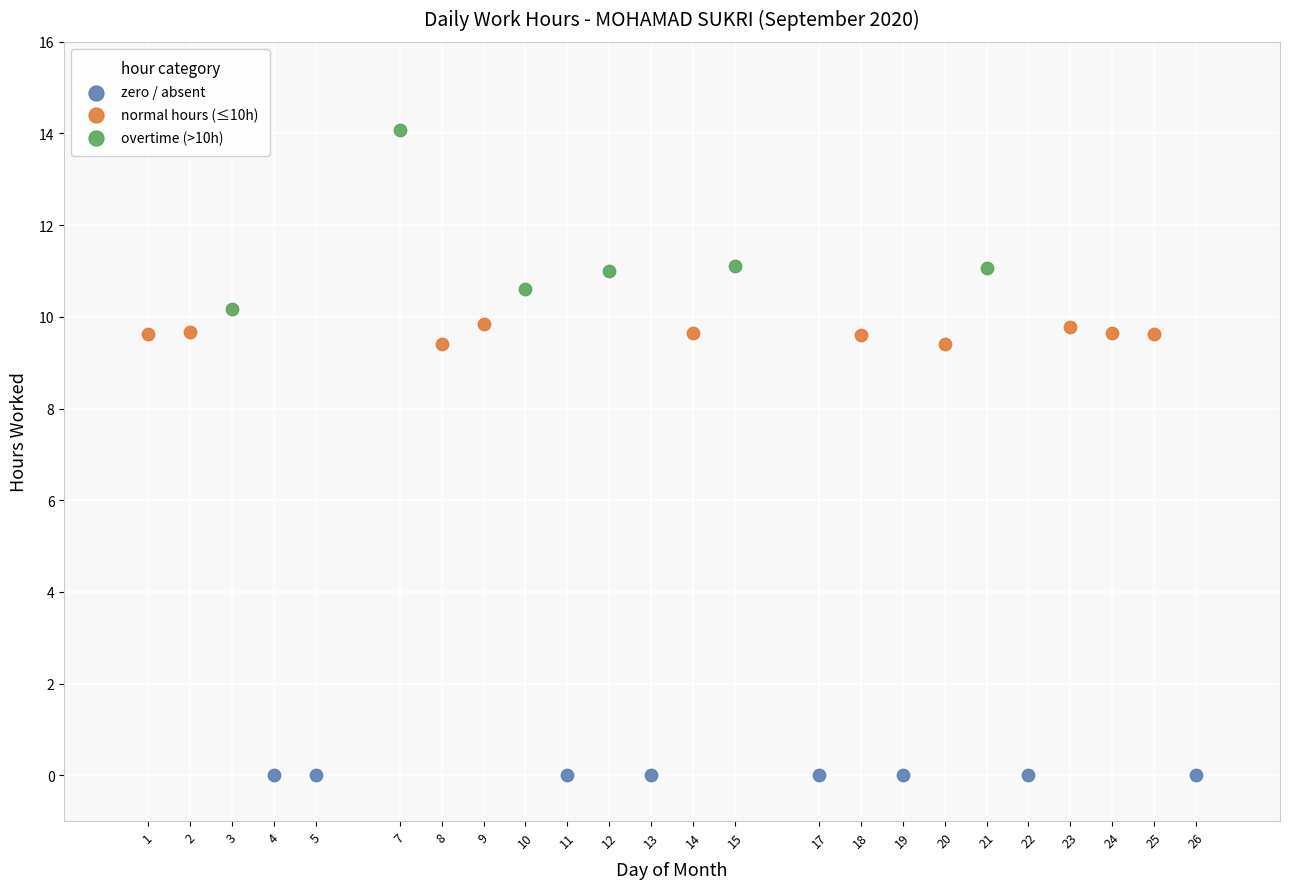

Which series contains the lowest Y value?

zero / absent